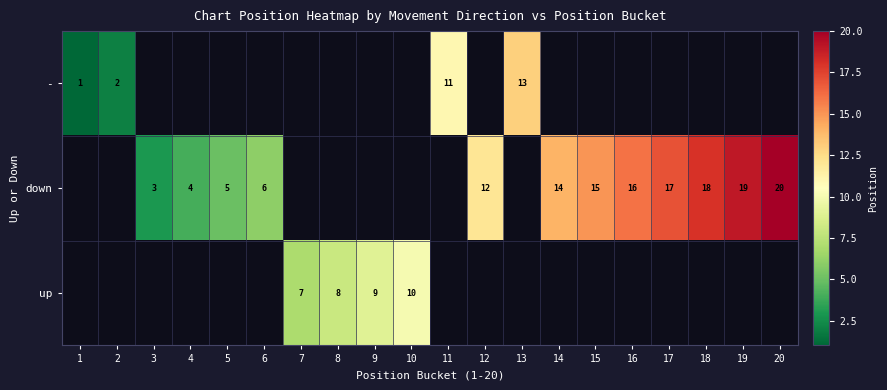

The value of down at 20 is 6. True or false?

False